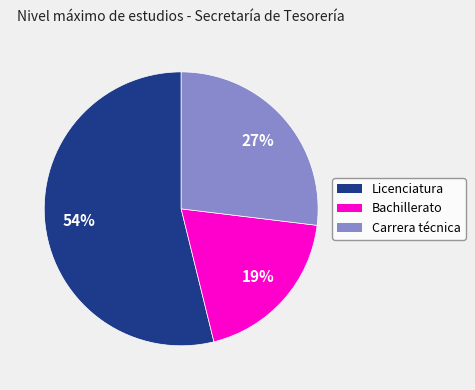

How many segments does this pie chart have?

3